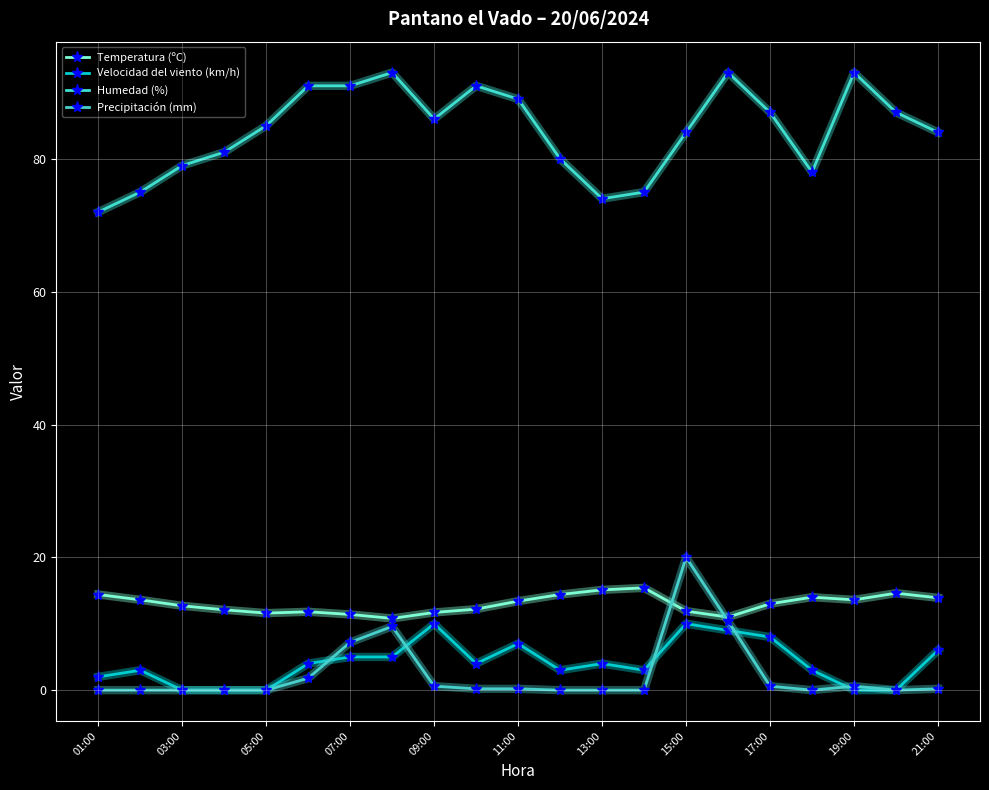

Count the number of data series in this chart.

4